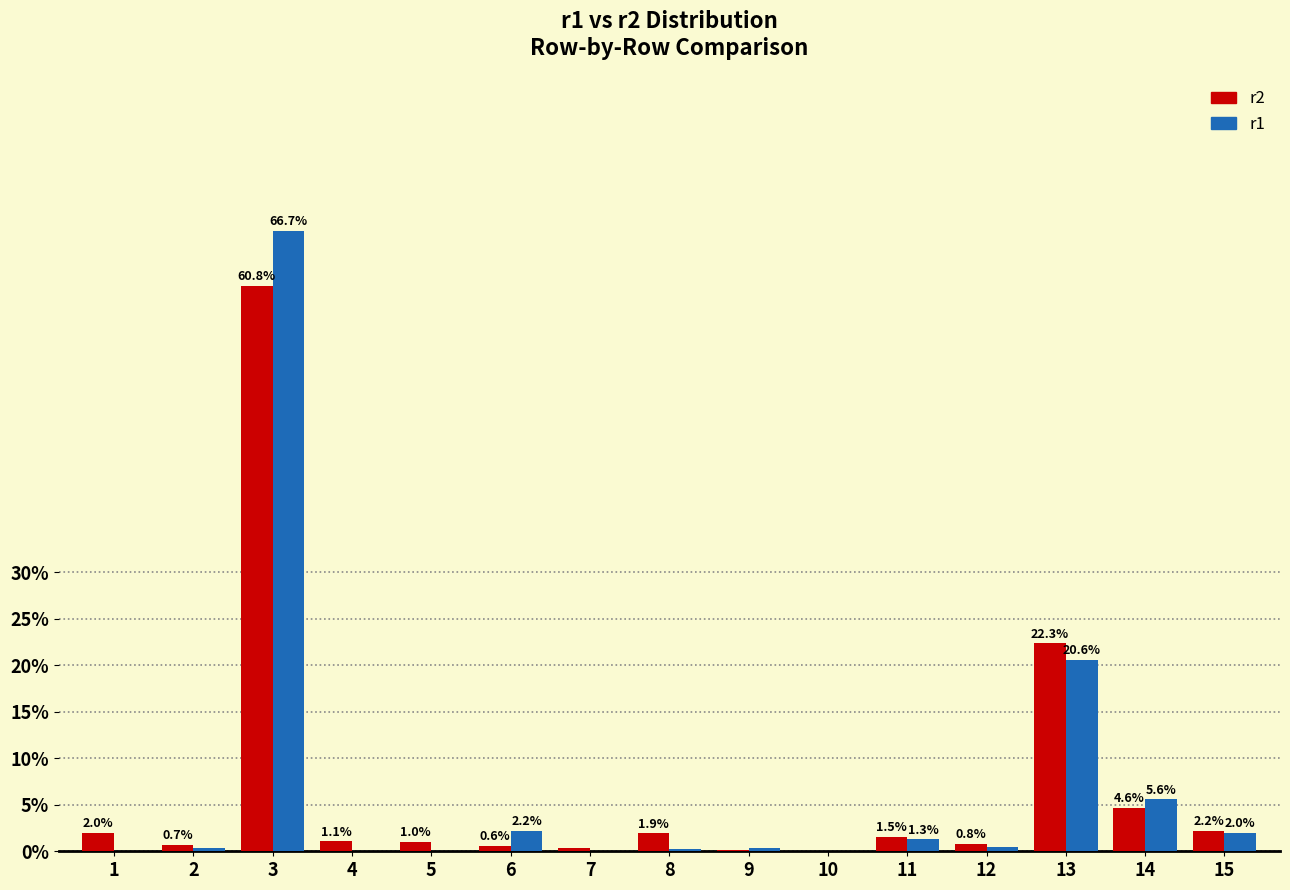

Between 2 and 6, which series saw the biggest shift?

r1